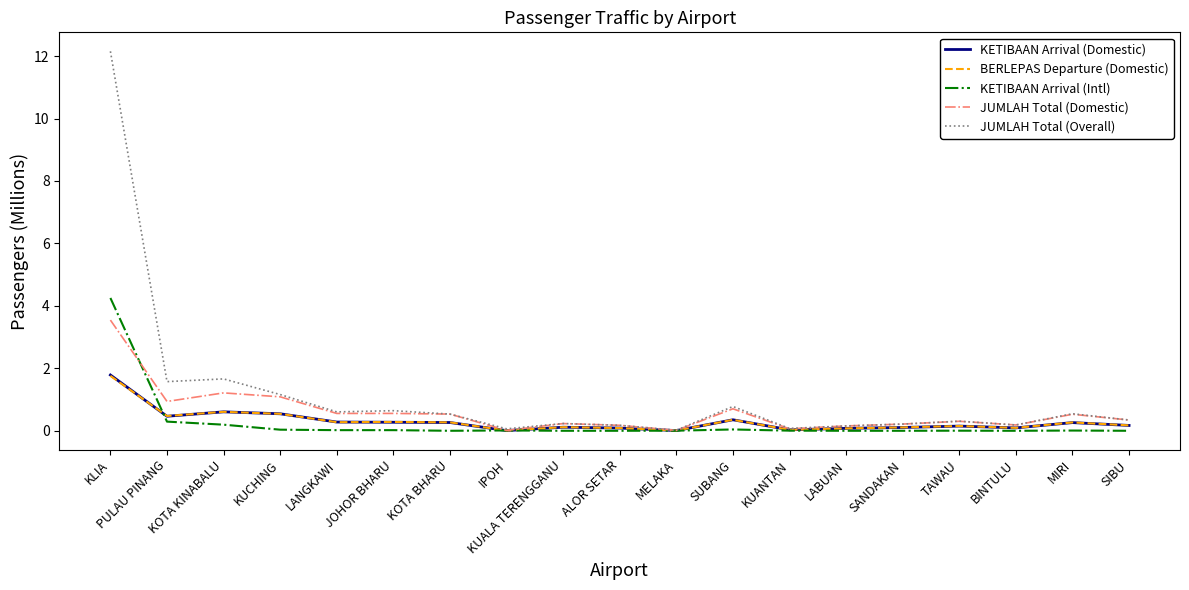

Which series has the largest range (max minus min)?

JUMLAH Total (Overall)